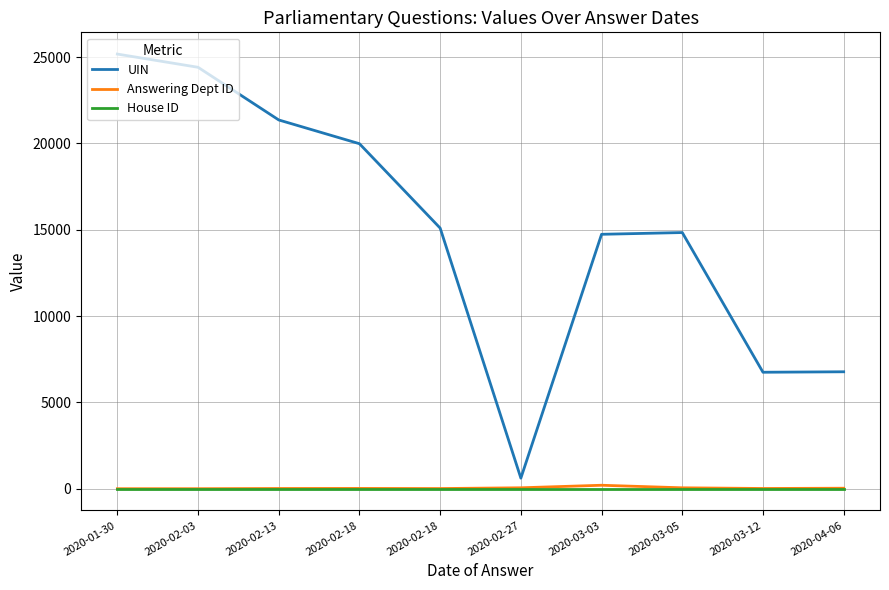

What is the total value across all series at 2020-03-05?

14893